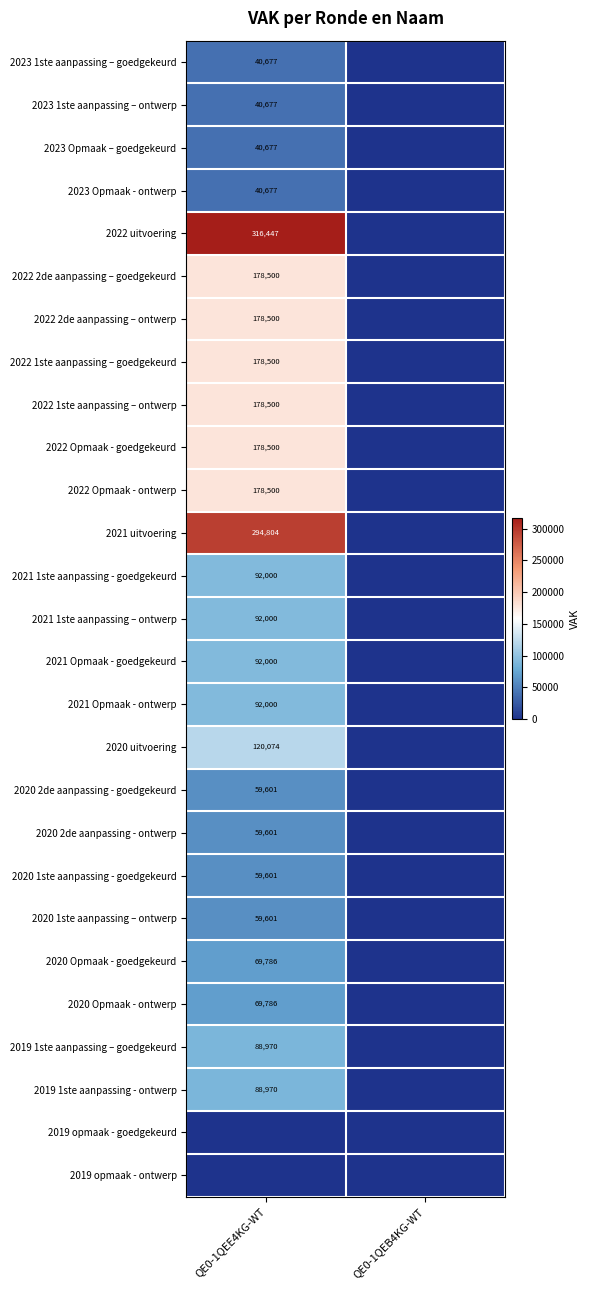

Is it true that 2023 1ste aanpassing – ontwerp equals 24428 at QE0-1QEE4KG-WT?

False